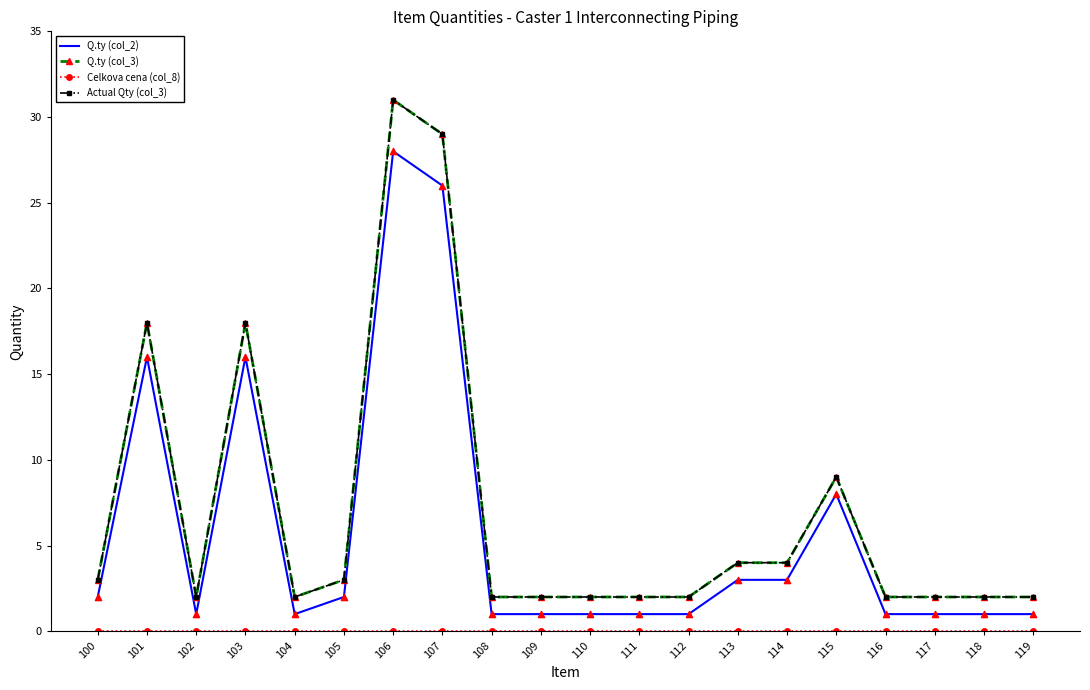

What are all the series names shown in the legend?

Q.ty (col_2), Q.ty (col_3), Celkova cena (col_8), Actual Qty (col_3)